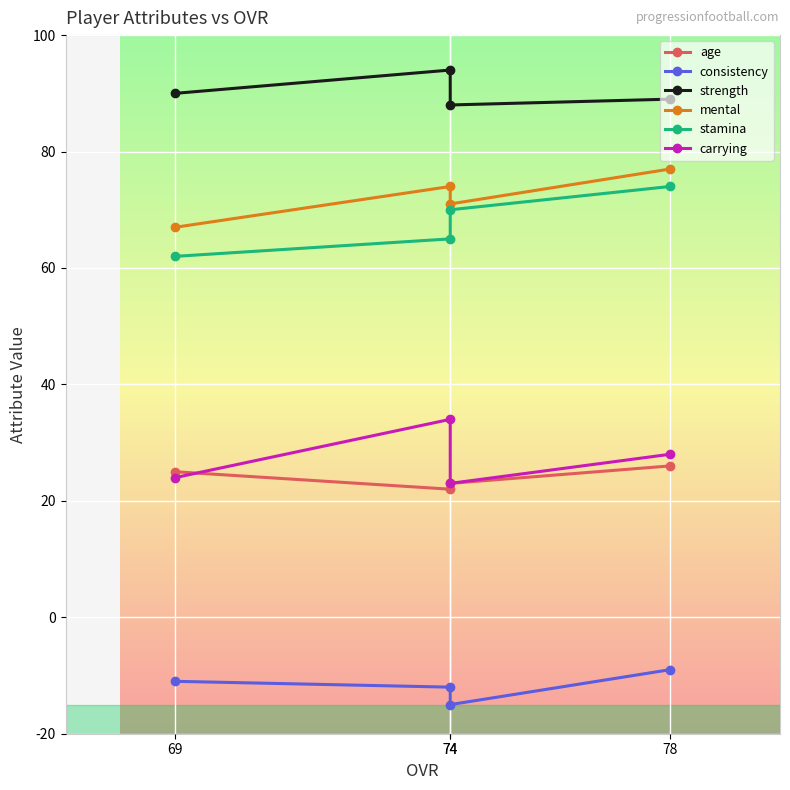

True or false: consistency has more than 2 points higher than both neighbors.

False